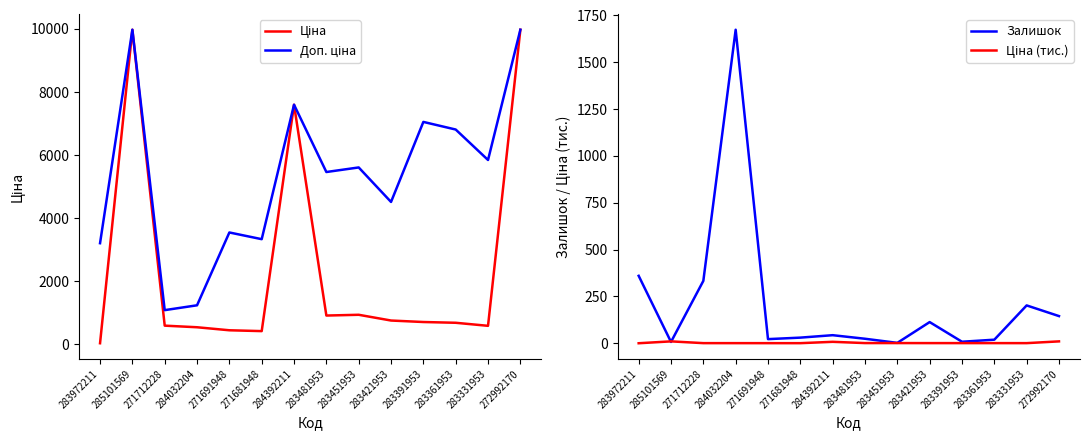

Which has a higher value, 283481953 or 271681948?

283481953